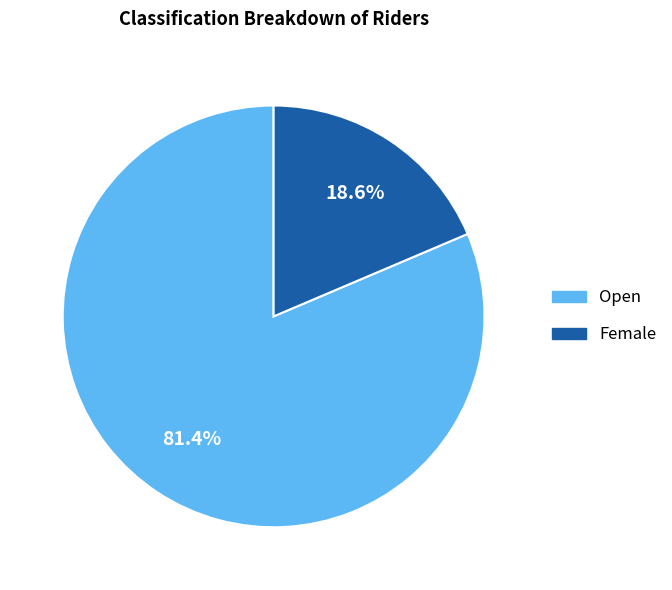

Rank the categories by value from highest to lowest.

Open, Female